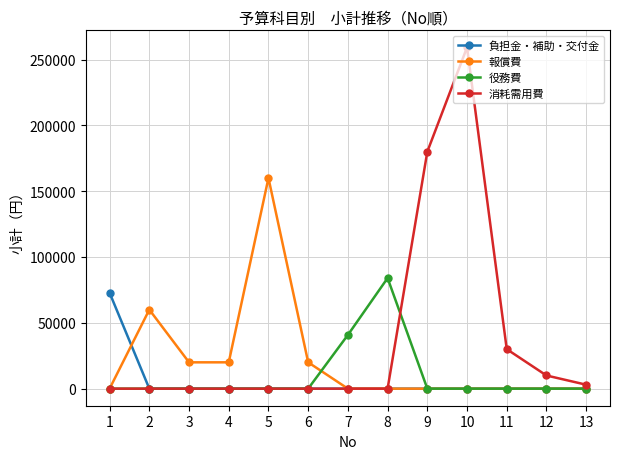

What is the value of the 報償費 point at the 3rd from the left?

20000